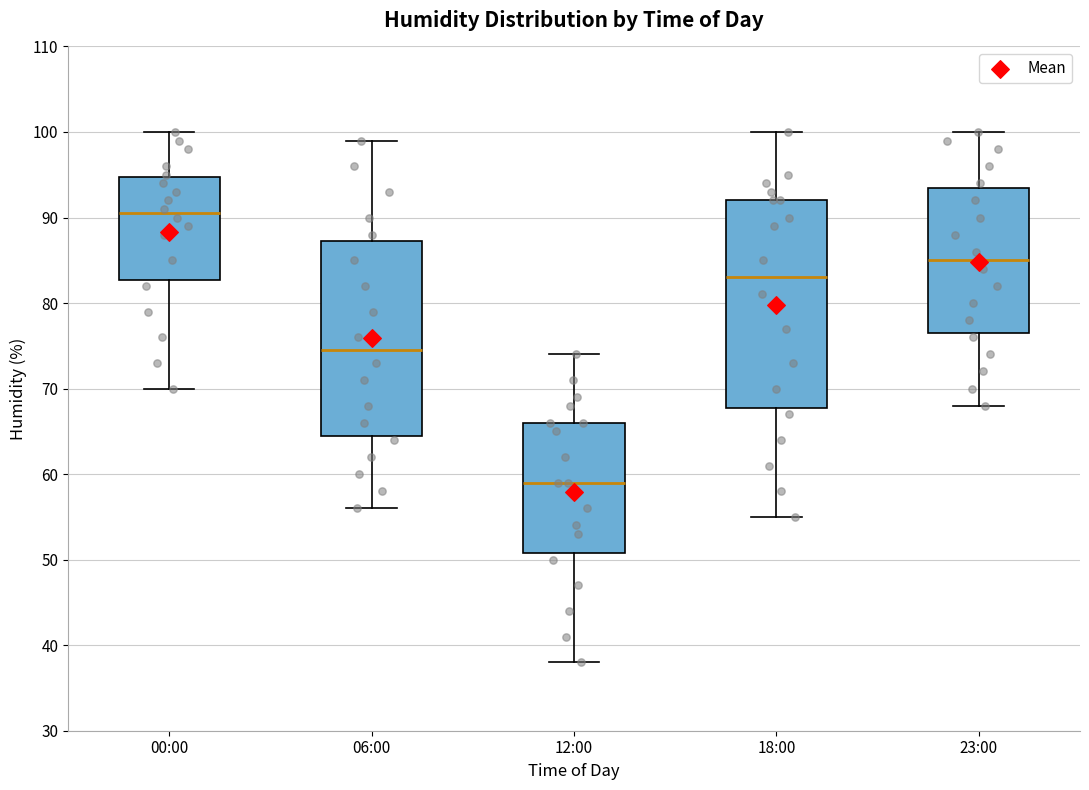

Where does the lower whisker of the box for 06:00 end on the y-axis? The values are not printed on the chart, so give them approximately, as read against the axis.

56